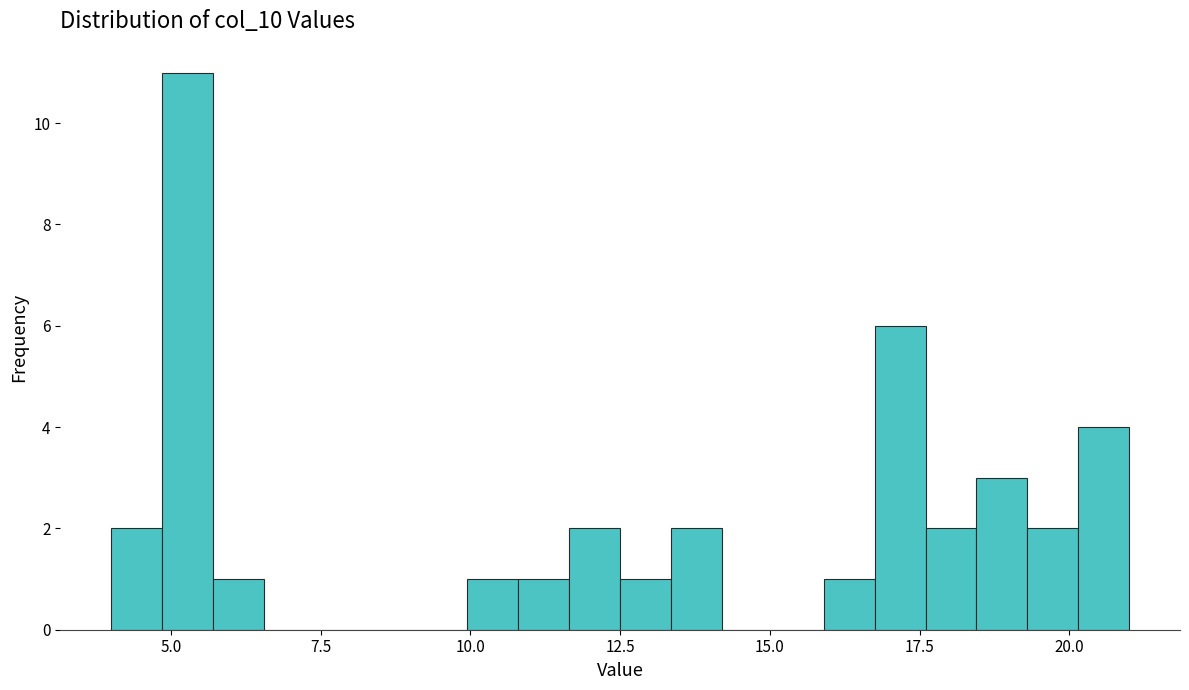

Read against the x-axis, roughly where is the centre of the tallest bar?

5.5